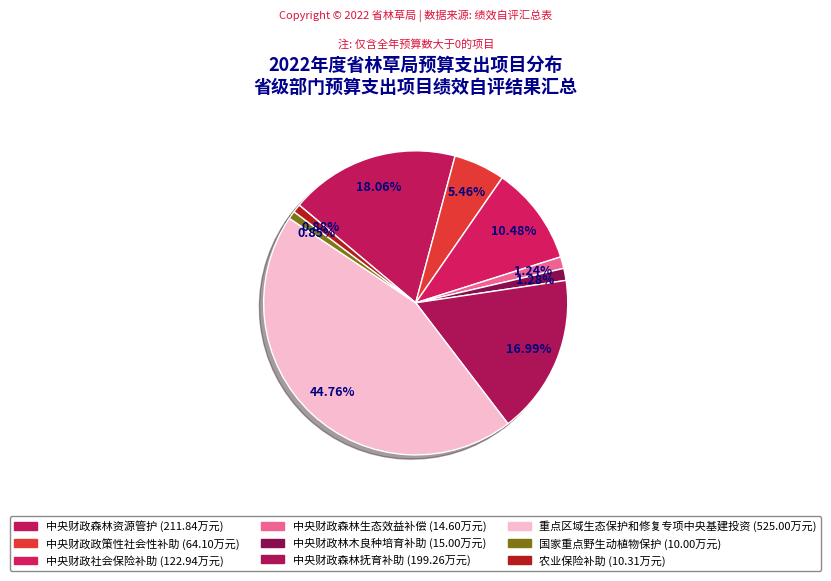

To the nearest percent, what is the difference between the 中央财政森林生态效益补偿 and 中央财政森林资源管护 slice percentages?

17%